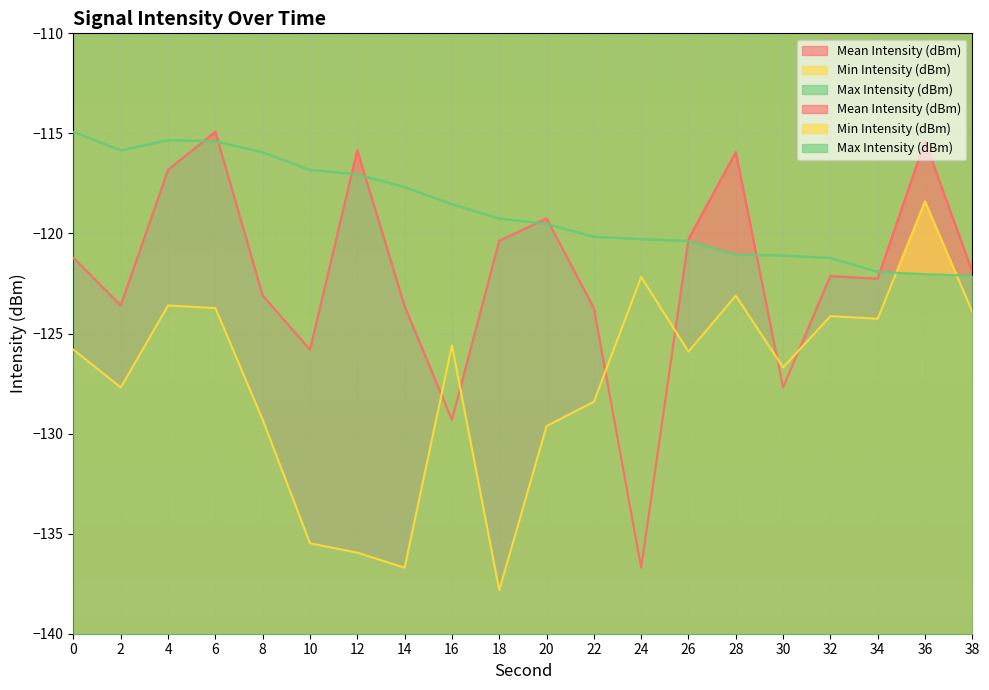

Which series has the widest spread of values?

Mean Intensity (dBm)